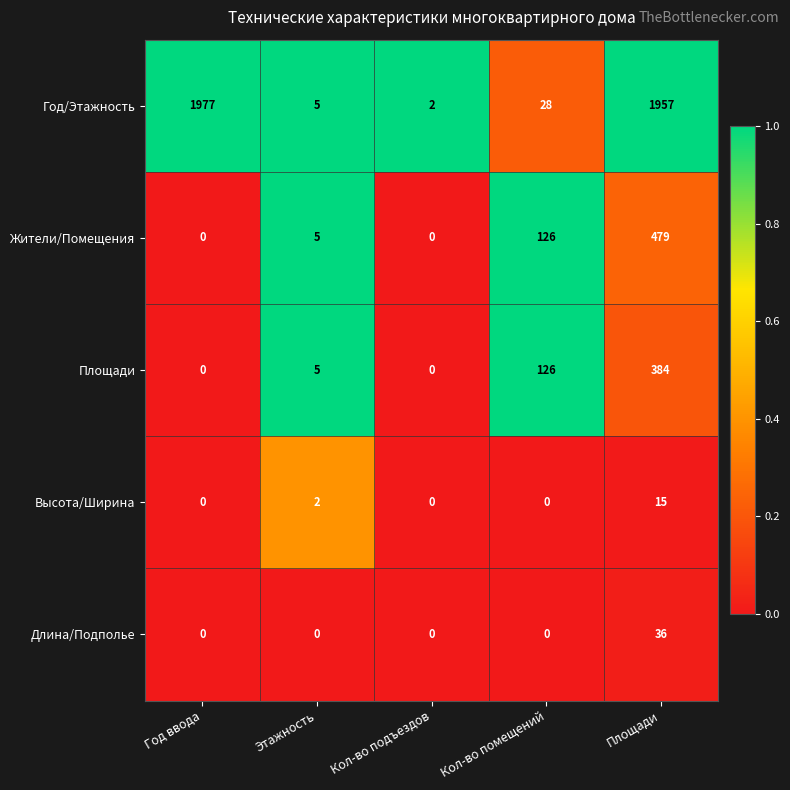

Read the Длина/Подполье value at Площади.

36